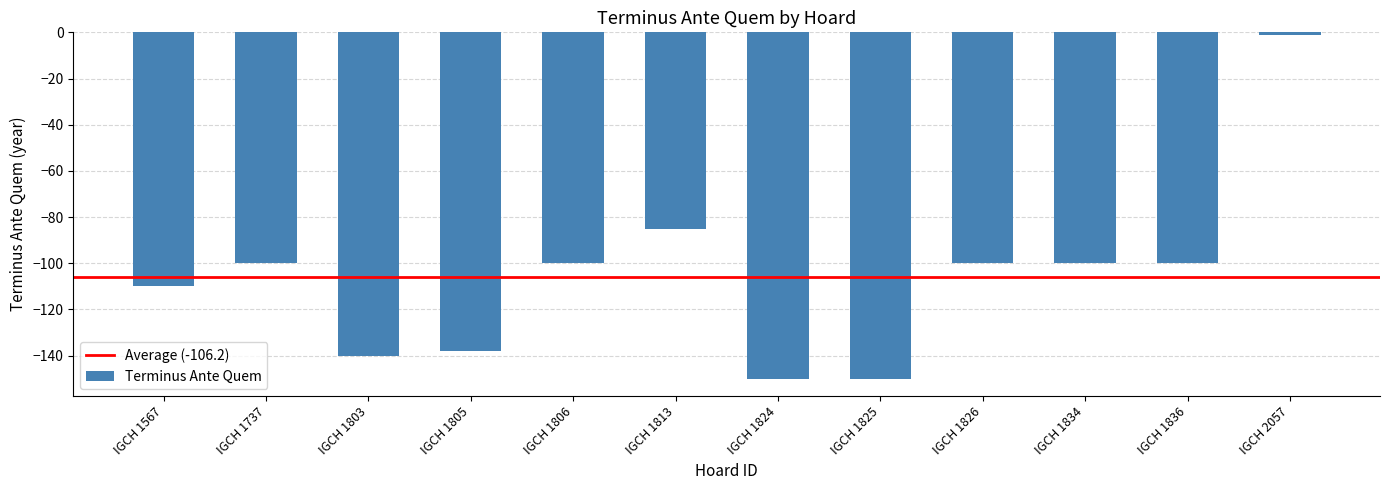

The value at IGCH 1806 is -100. True or false?

True